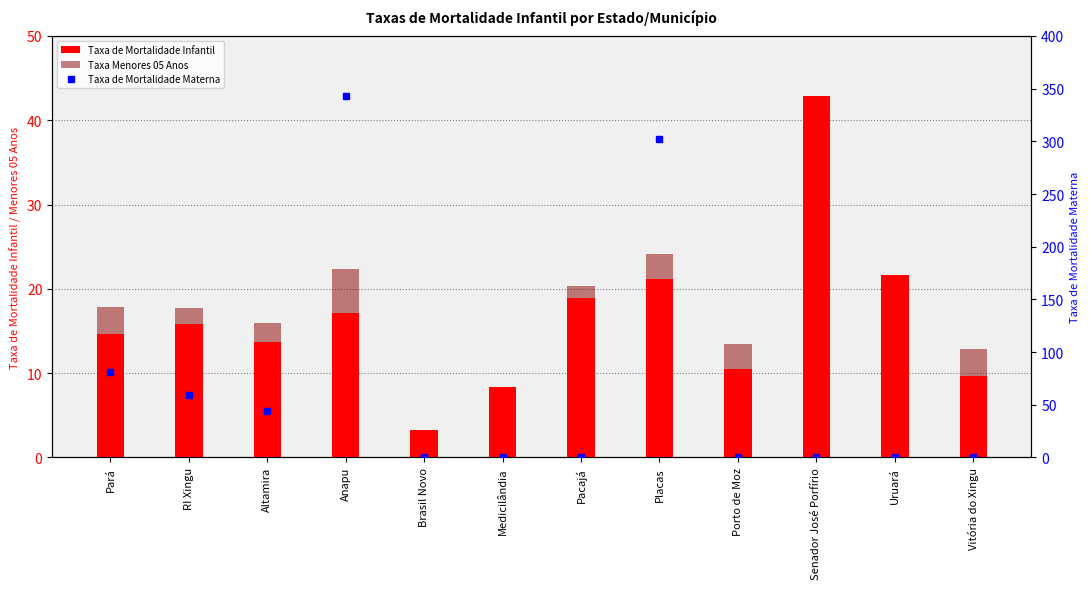

What is the spread (max minus min) of values at Vitória do Xingu?

12.9